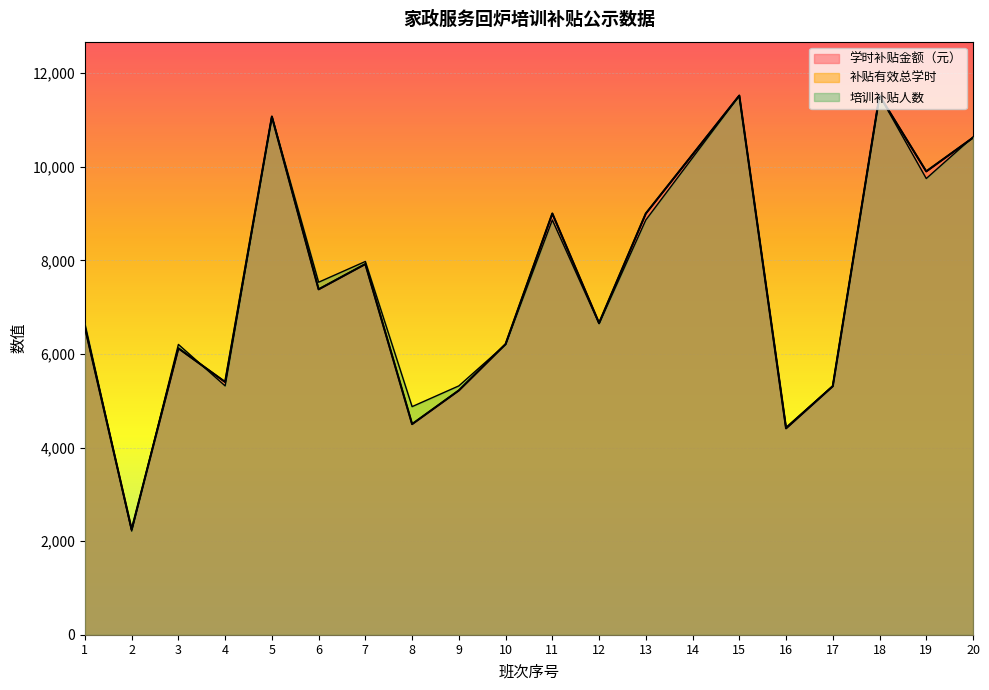

What is the smallest value displayed?

2215.4